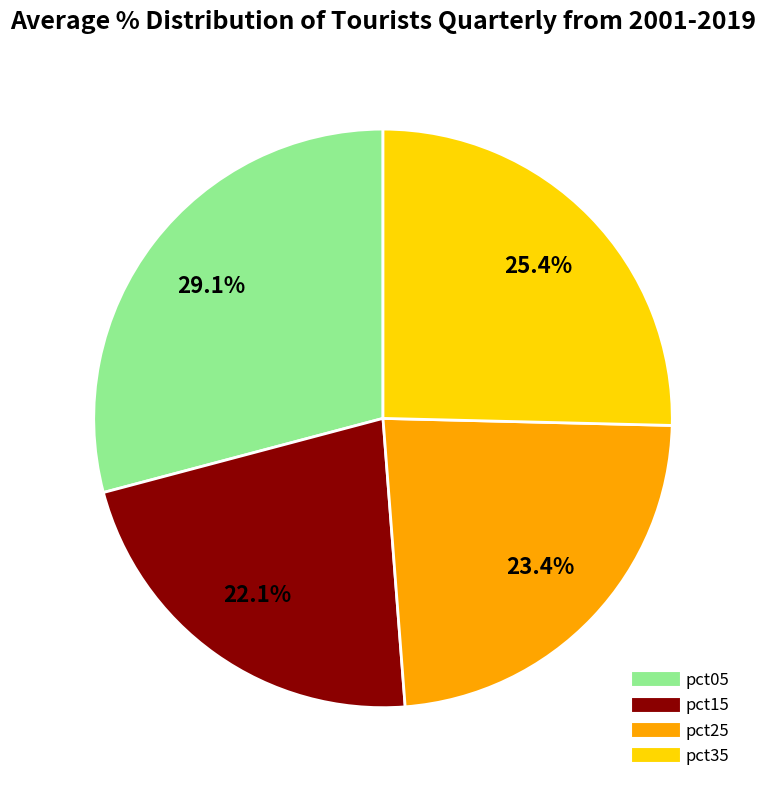

Is there a majority slice in this chart?

No